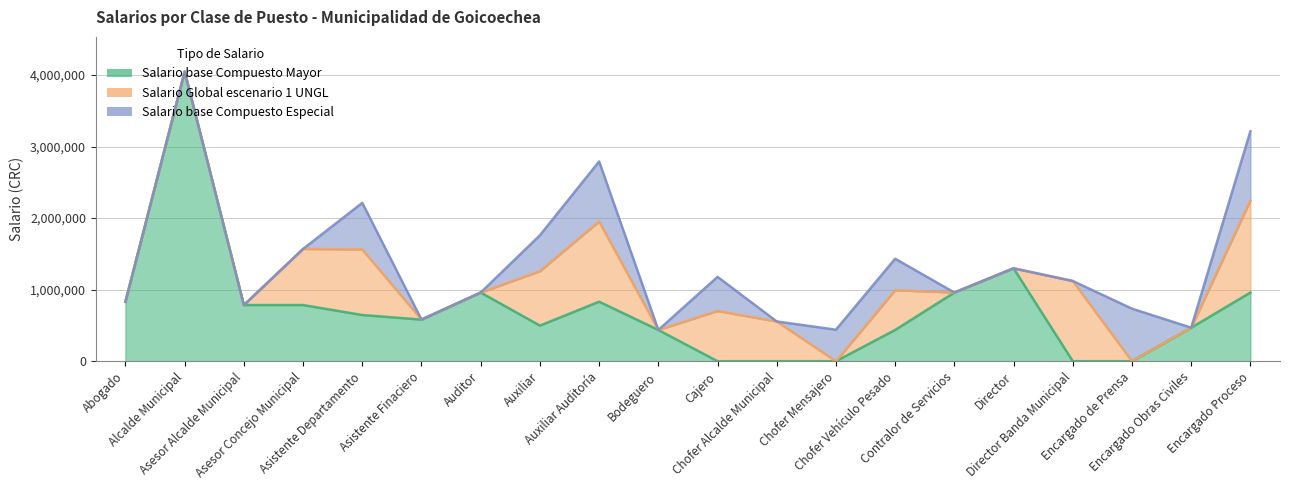

What is the label of the 13th point from the right?

Auxiliar